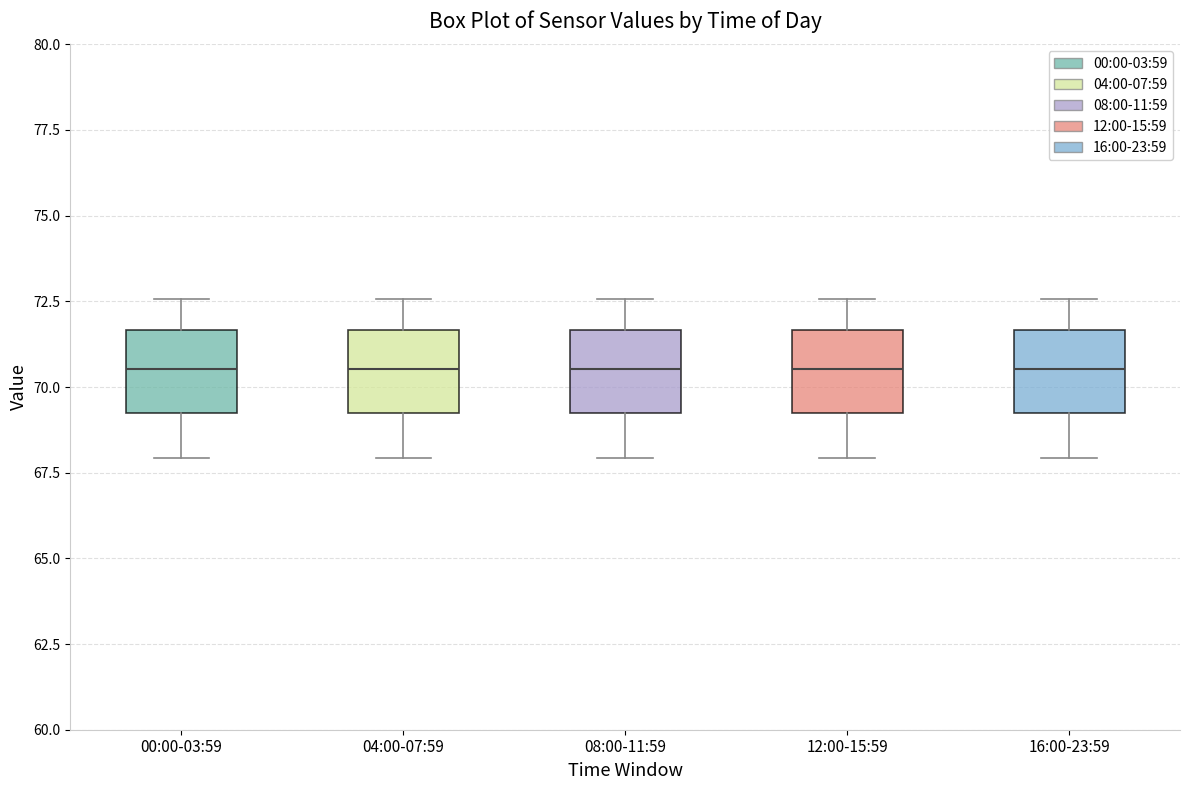

Where does the median line of the box for 12:00-15:59 sit on the y-axis? The values are not printed on the chart, so give them approximately, as read against the axis.

70.5